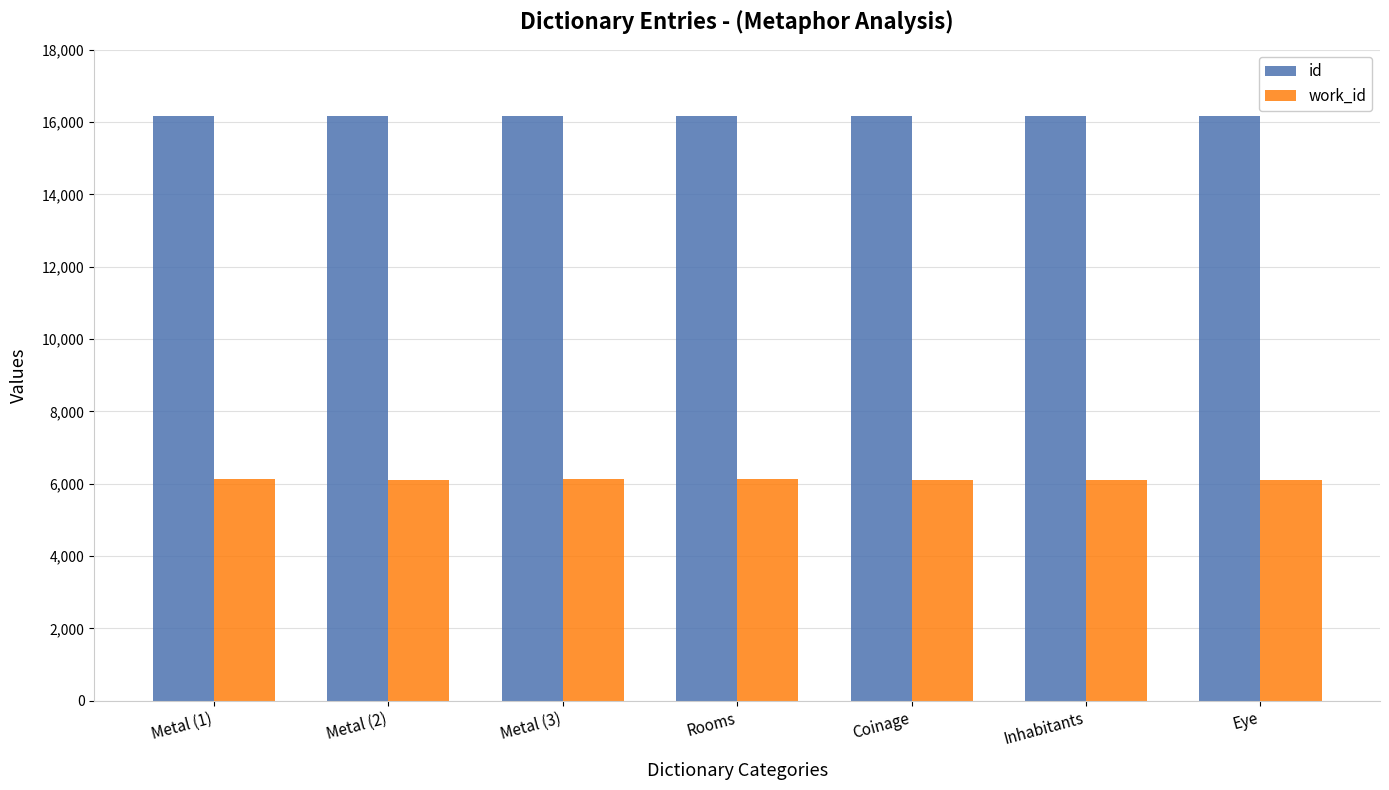

List the series in order of their peak value, lowest first.

work_id, id